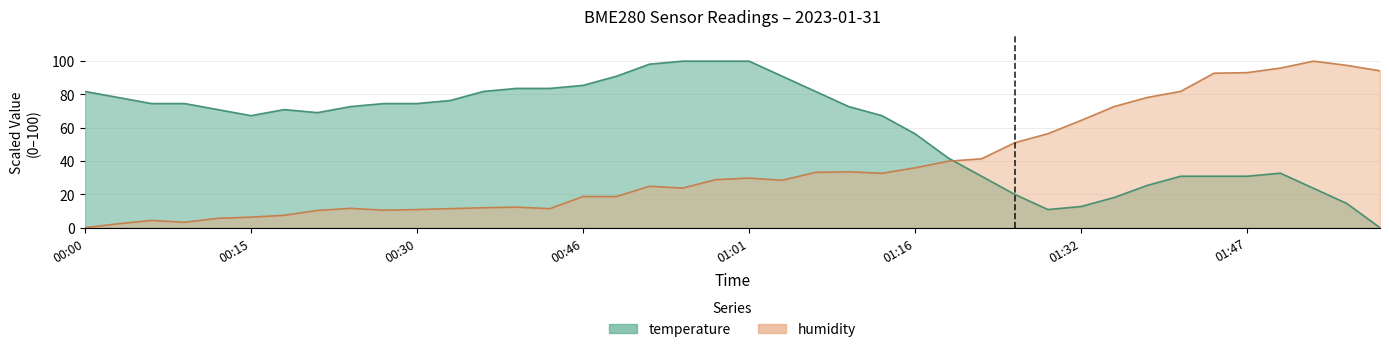

Is the value of humidity at 00:49 greater than the value of temperature at 00:27?

No